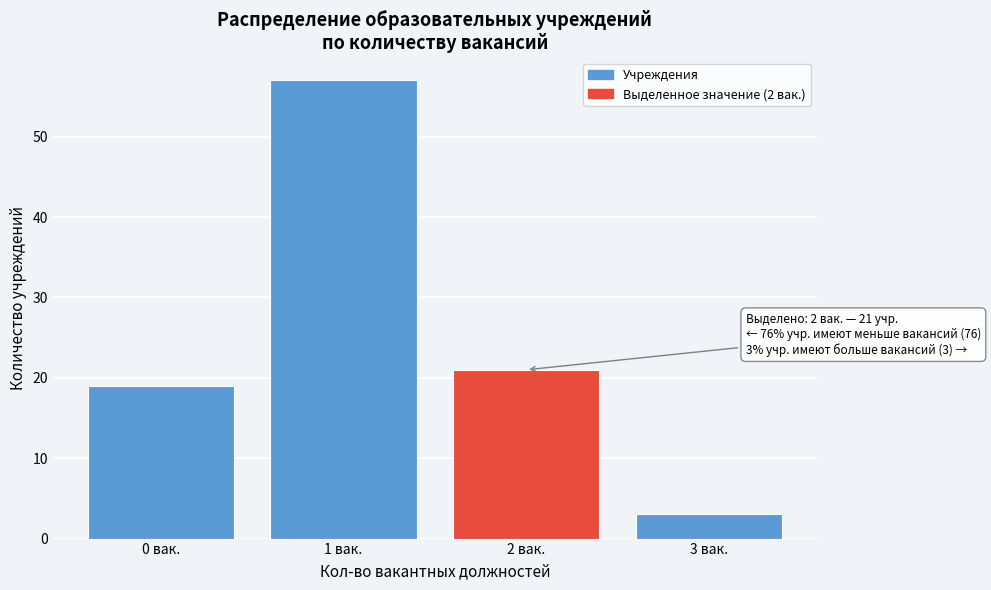

Reading left to right, transcribe all the data shown in this chart.

19	57	21	3